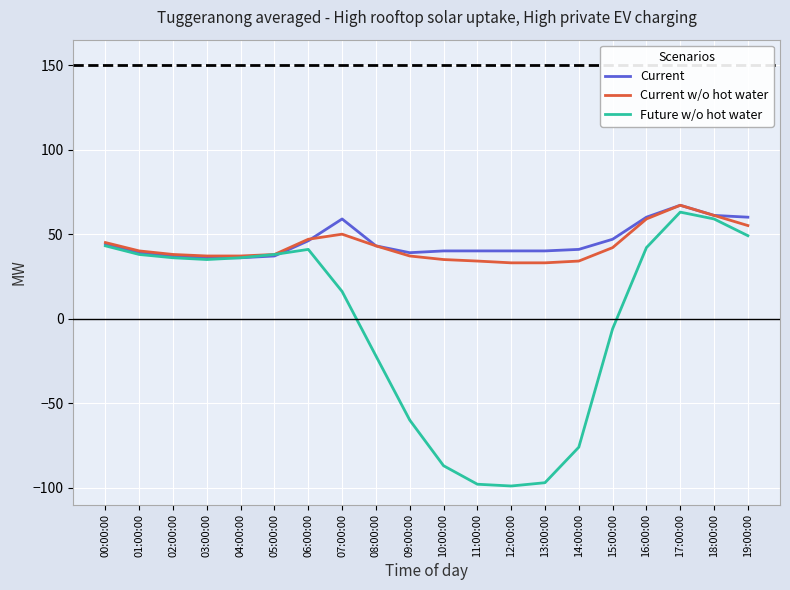

Between 04:00:00 and 19:00:00, which series saw the biggest shift?

Current